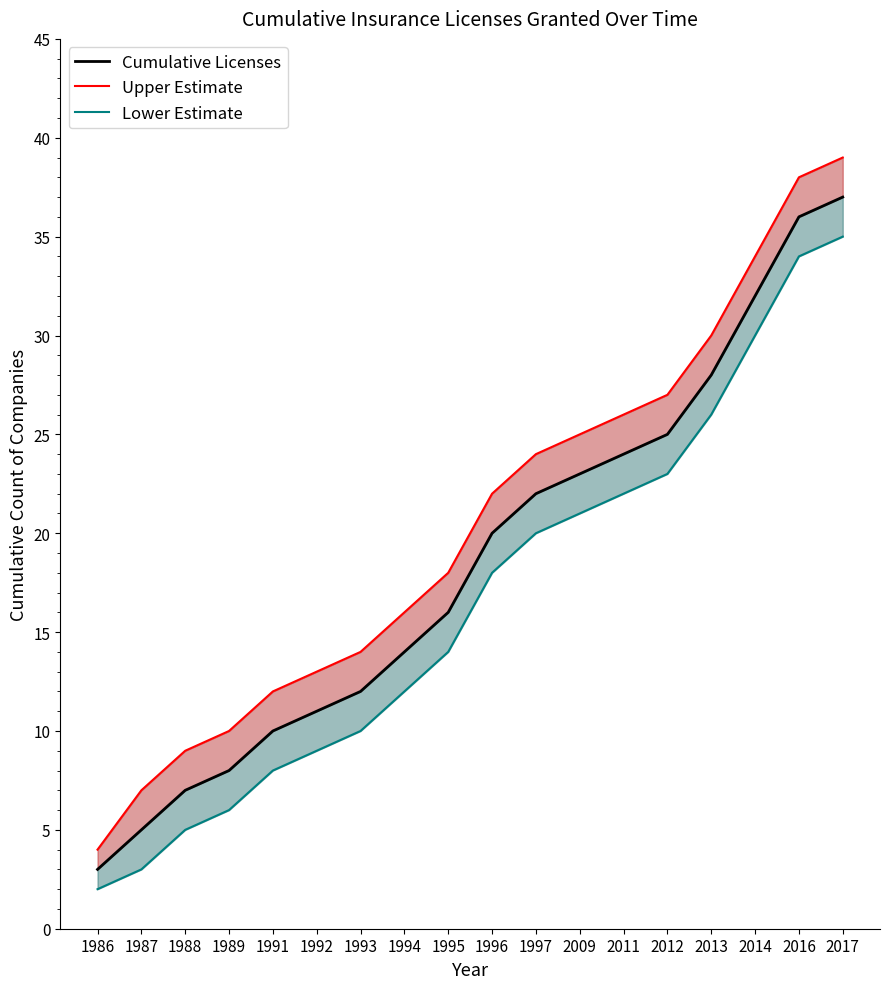

Between 2011 and 1986, which is larger?

2011